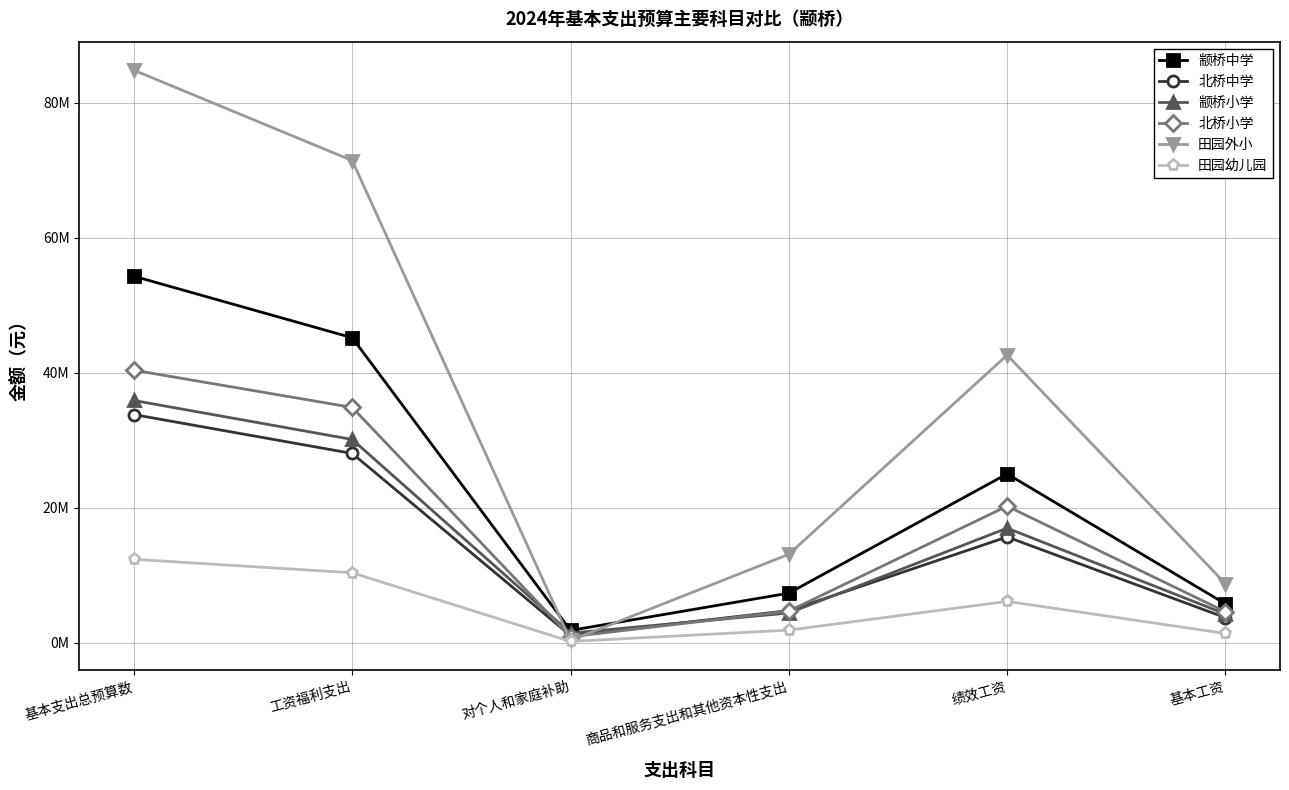

What is the difference between the maximum and minimum values in the 田园幼儿园 series?

12171394.6